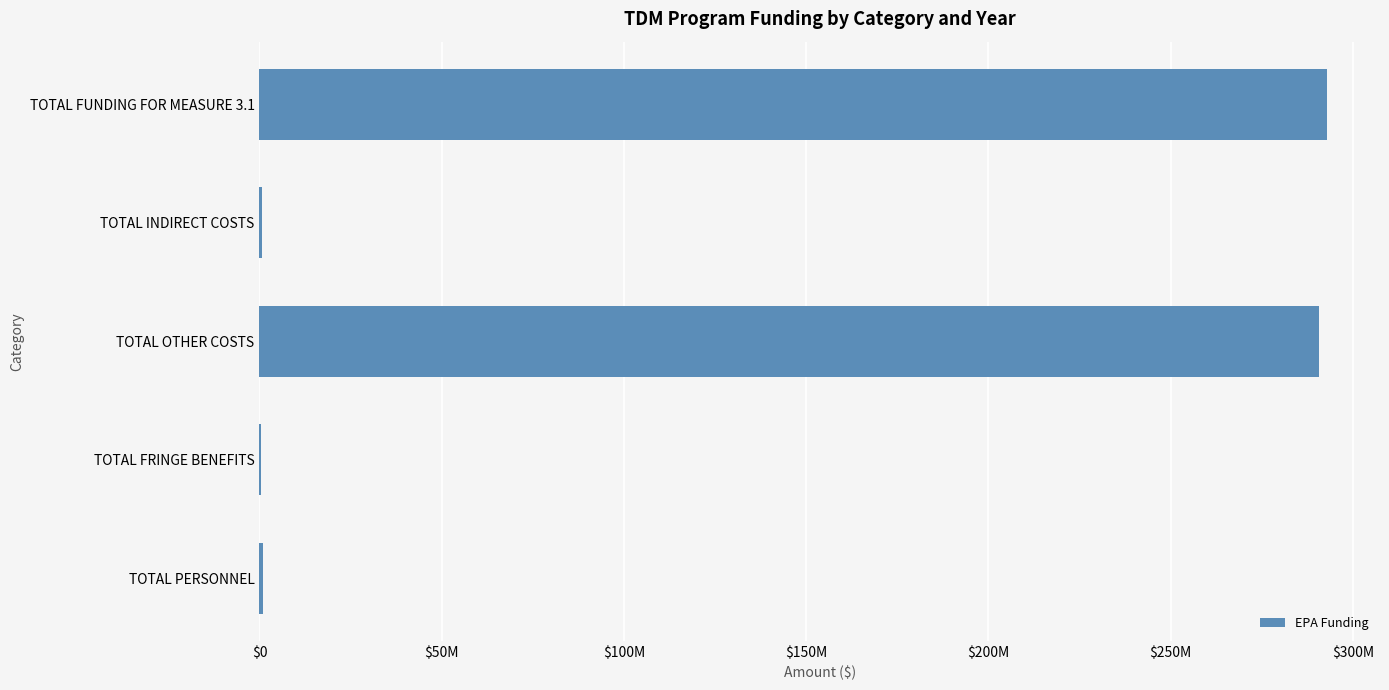

Are the bars horizontal?

Yes